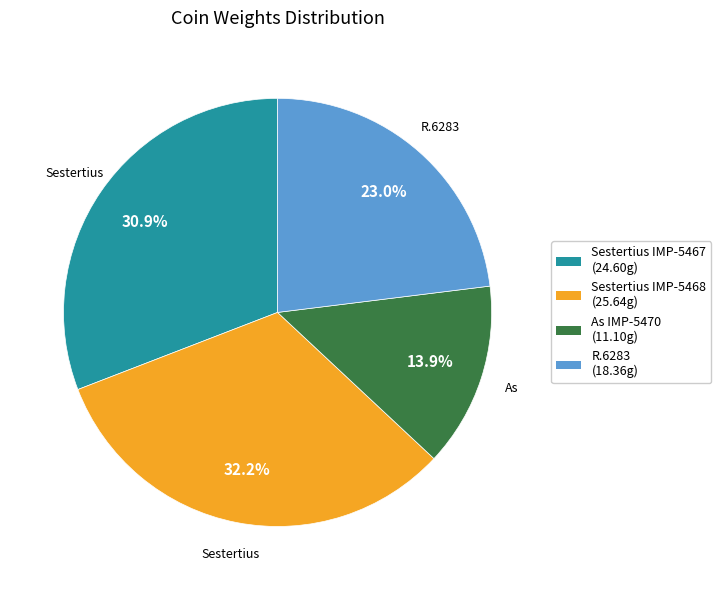

Is there any slice that represents more than half of the pie?

No